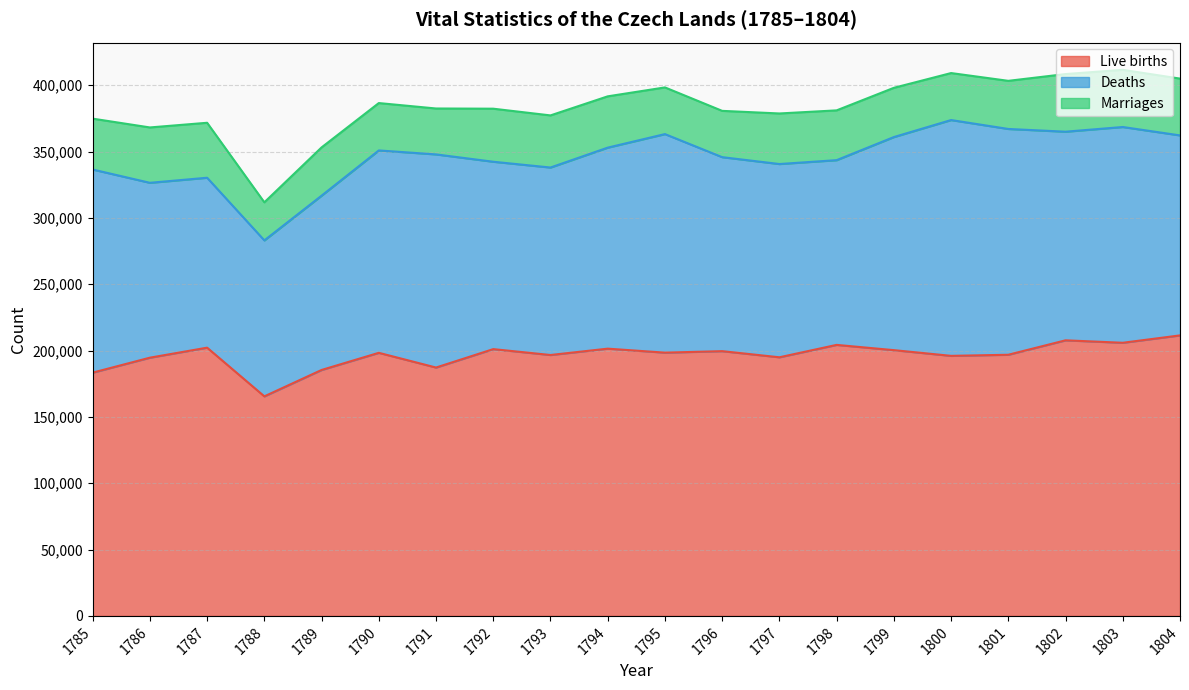

Is the value of Deaths at 1795 greater than the value of Live births at 1804?

No